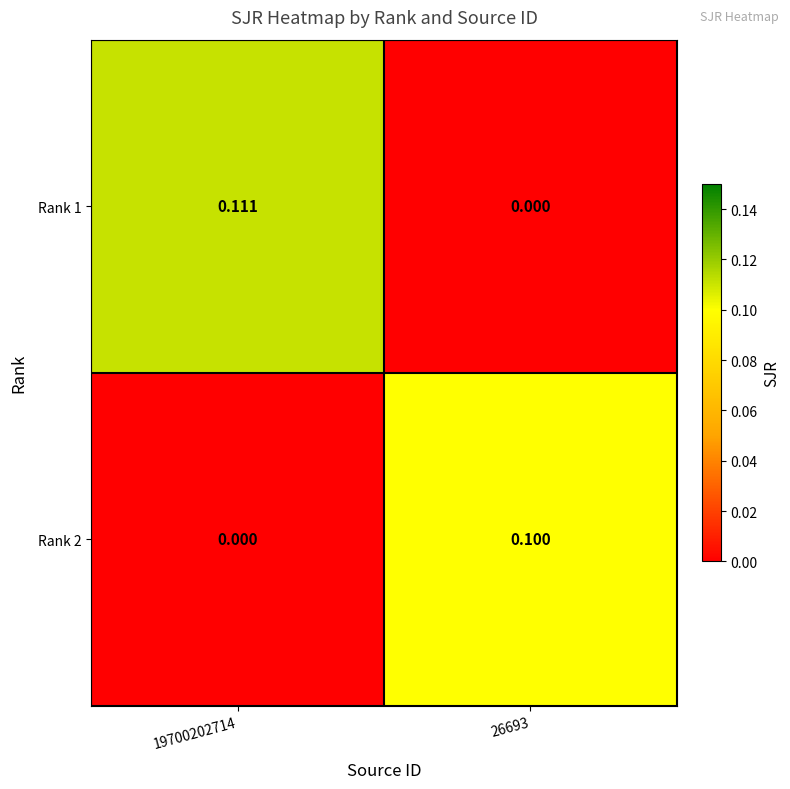

Is the value of Rank 2 at 26693 greater than the value of Rank 1 at 26693?

Yes